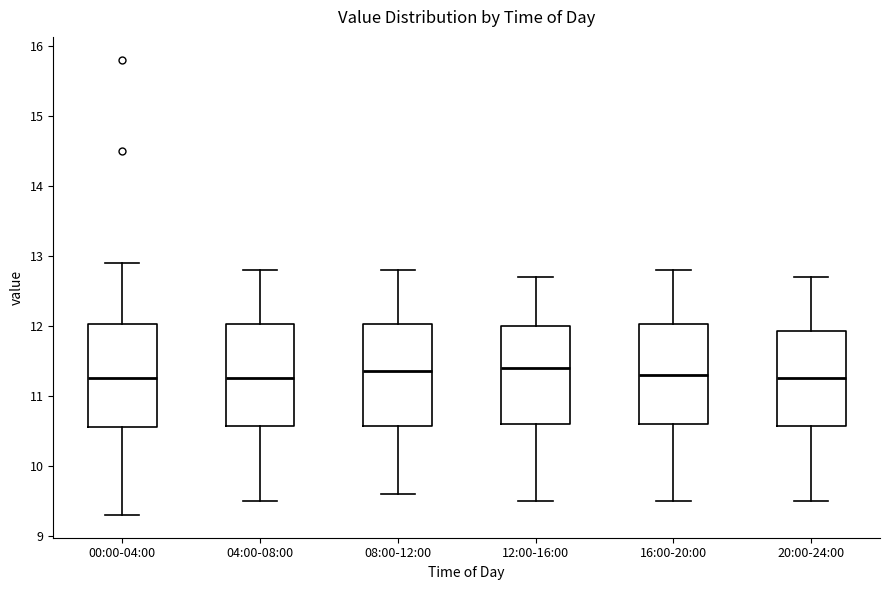

Reading left to right, read every box against the y-axis: the position of its median line, the range the box covers, and the ends of its whiskers. The values are not printed on the chart, so give them approximately, as read against the axis.

00:00-04:00: median 11.3, box 10.6 to 12.0, whiskers 9.3 to 12.9
04:00-08:00: median 11.3, box 10.6 to 12.0, whiskers 9.5 to 12.8
08:00-12:00: median 11.4, box 10.6 to 12.0, whiskers 9.6 to 12.8
12:00-16:00: median 11.4, box 10.6 to 12.0, whiskers 9.5 to 12.7
16:00-20:00: median 11.3, box 10.6 to 12.0, whiskers 9.5 to 12.8
20:00-24:00: median 11.3, box 10.6 to 11.9, whiskers 9.5 to 12.7